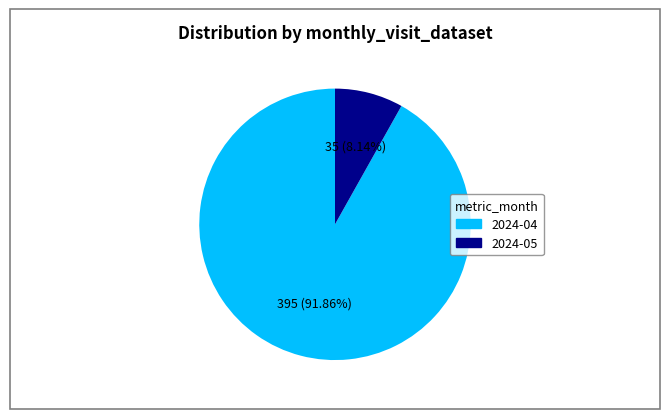

To the nearest percent, what portion does 2024-05 represent?

8%